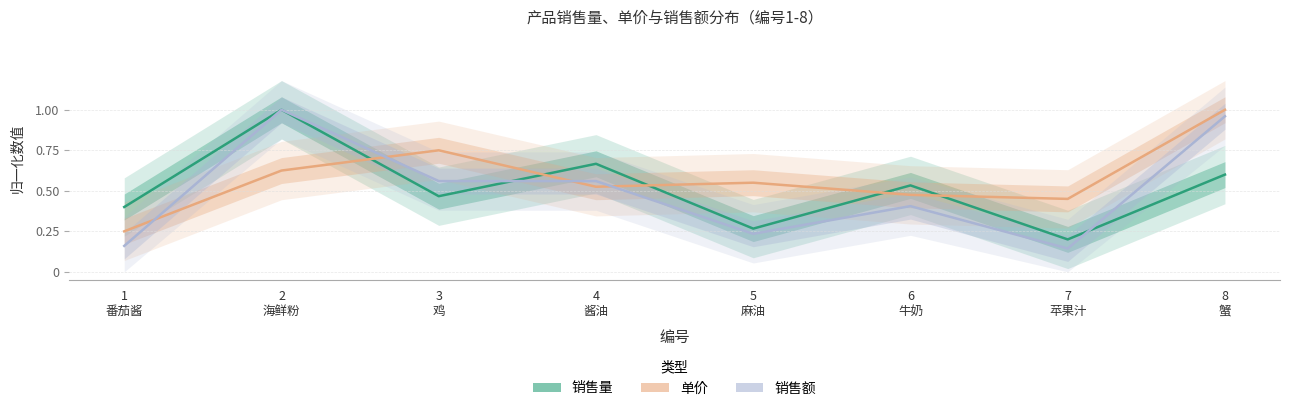

At which label is 销售额 closest to 0?

7
苹果汁